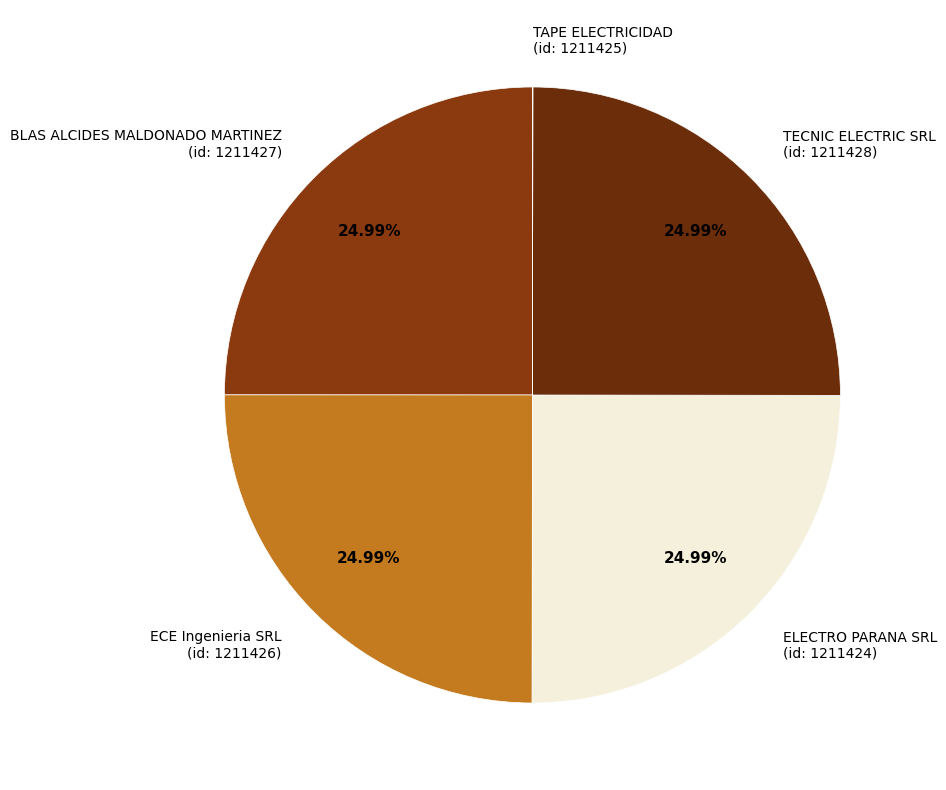

Does any single category account for the majority?

No